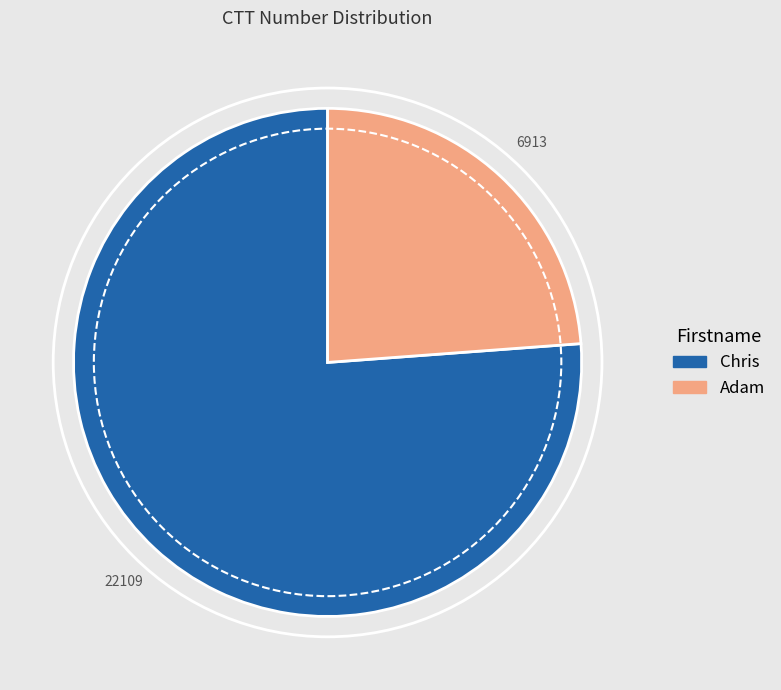

The Adam slice represents 34% of the pie. True or false?

False